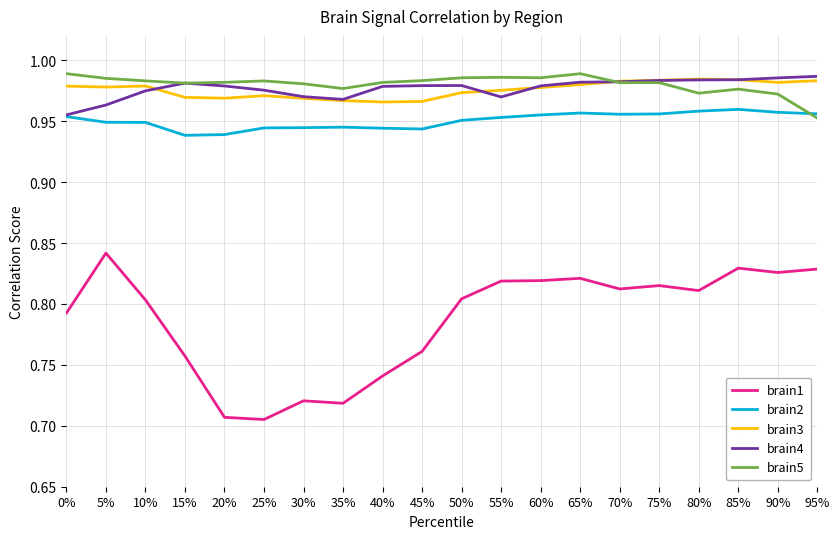

True or false: brain3 has a value of 0.5 at 75%.

False